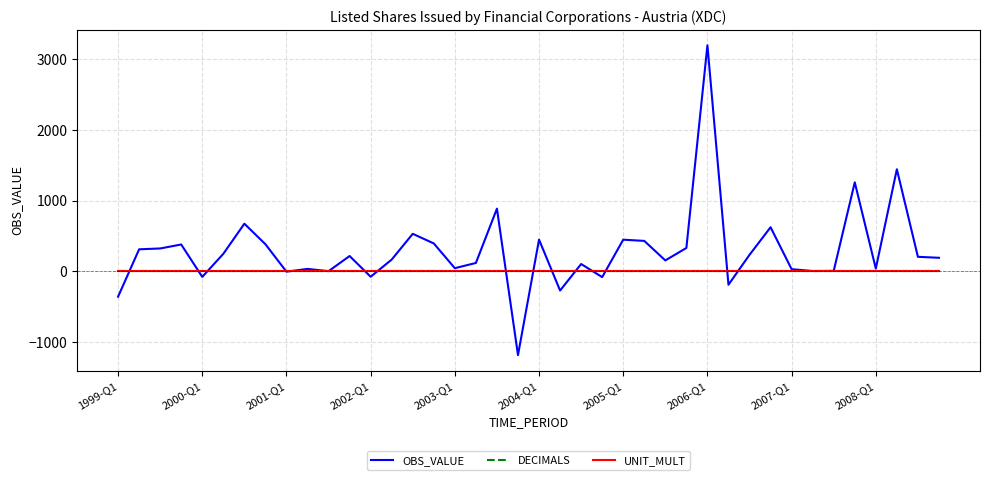

Which series has the largest range (max minus min)?

OBS_VALUE